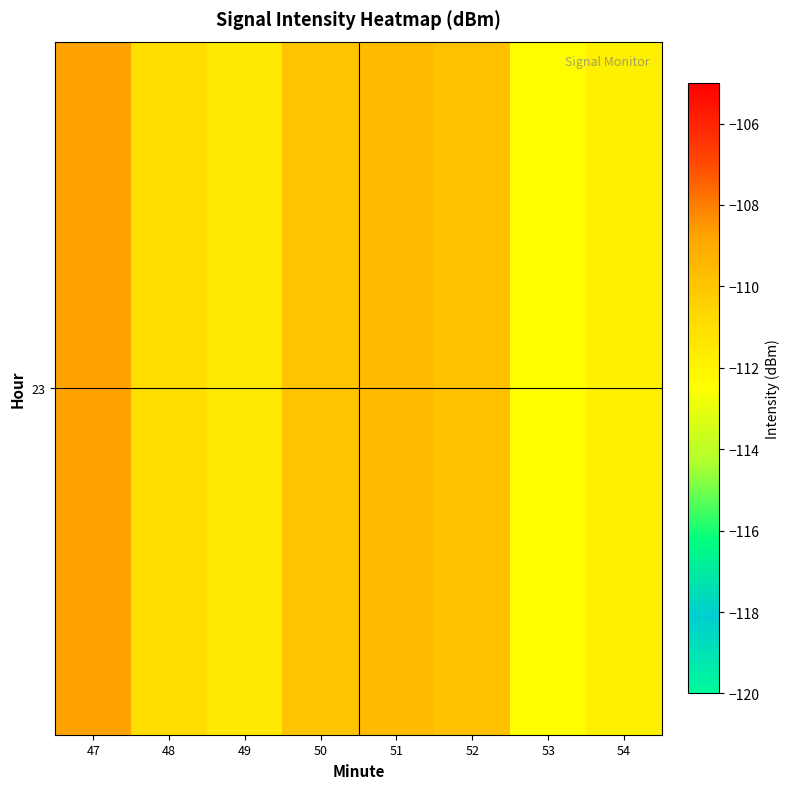

List the labels in order of value, smallest first.

53, 54, 49, 48, 50, 52, 51, 47